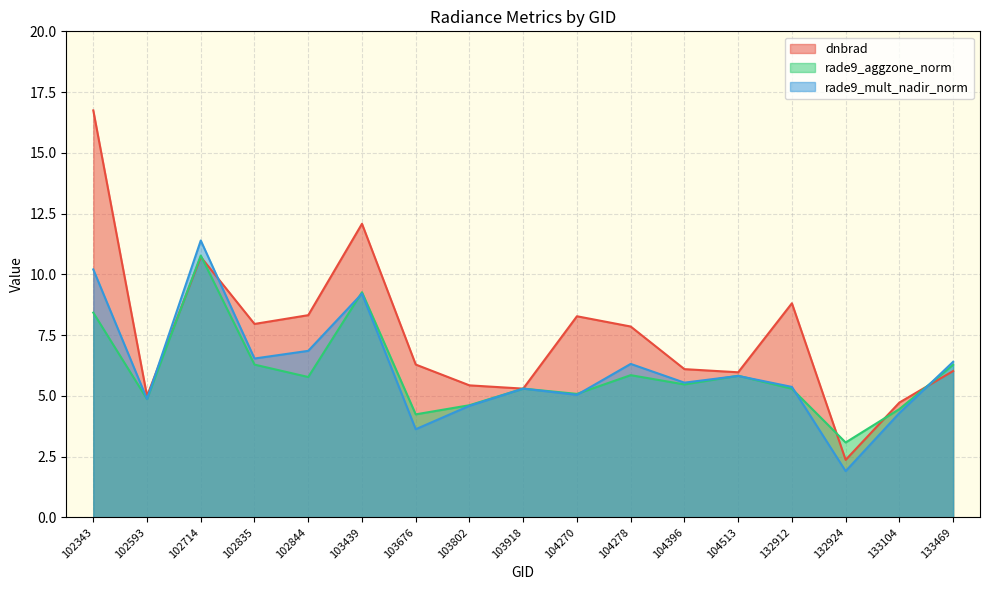

What is the difference between the maximum and minimum values in the rade9_aggzone_norm series?

7.7